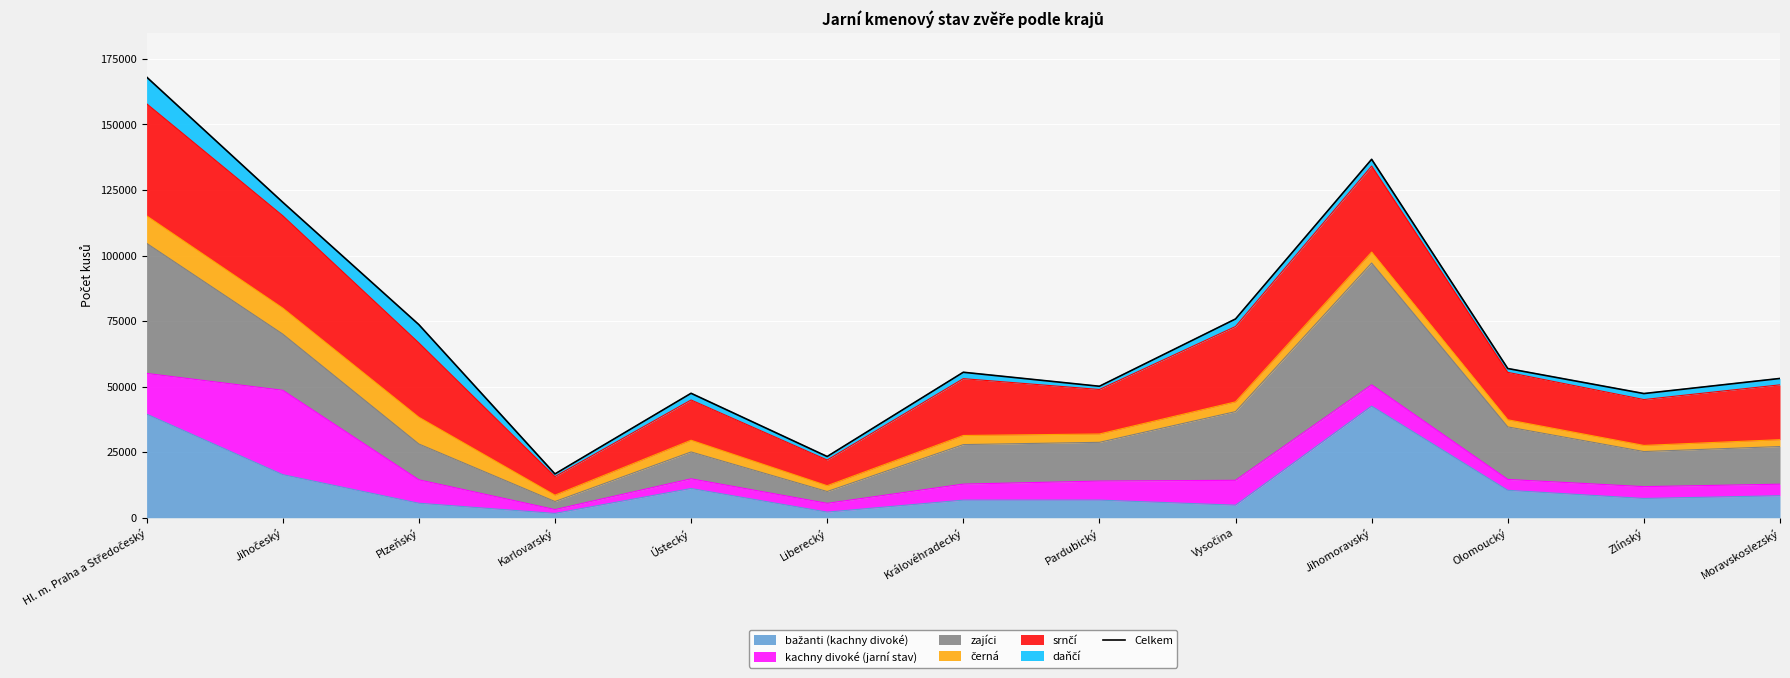

What position from the left is Liberecký?

6